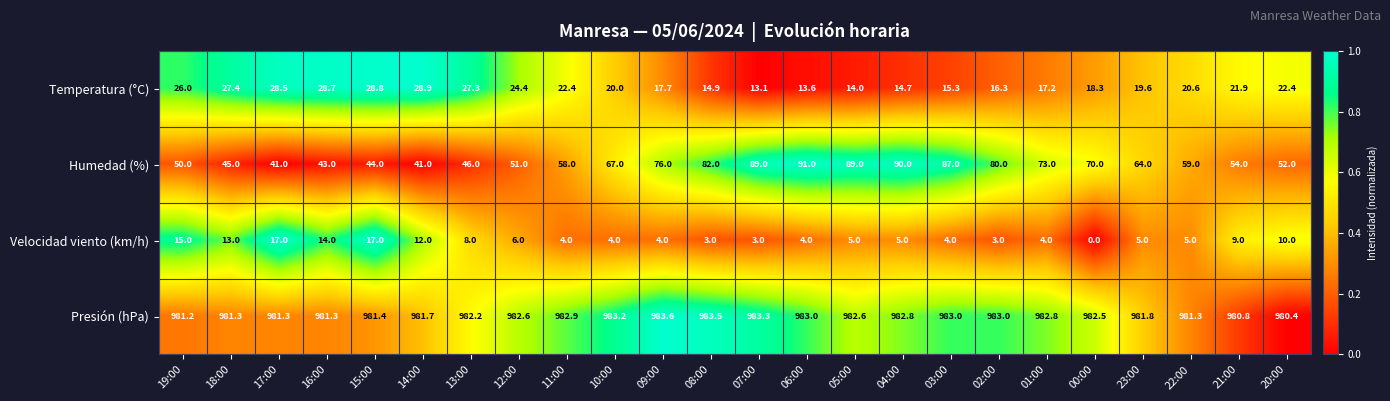

Which series changed the most between 18:00 and 10:00?

Humedad (%)